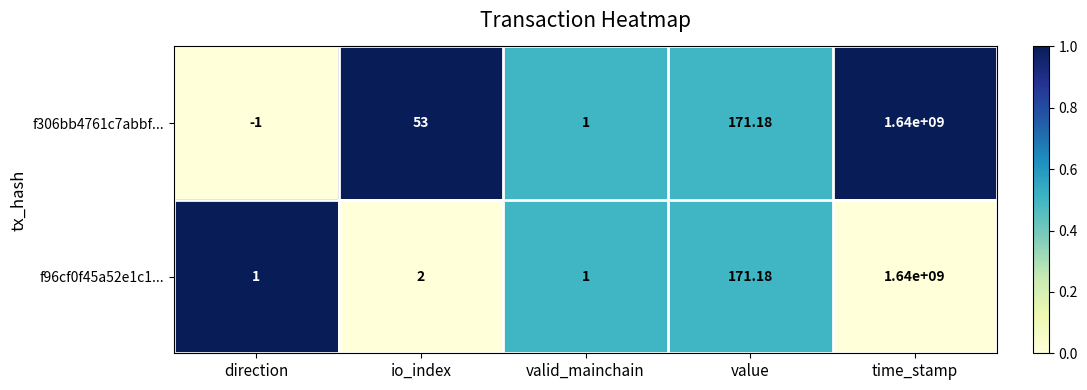

How many distinct data groups are displayed?

2